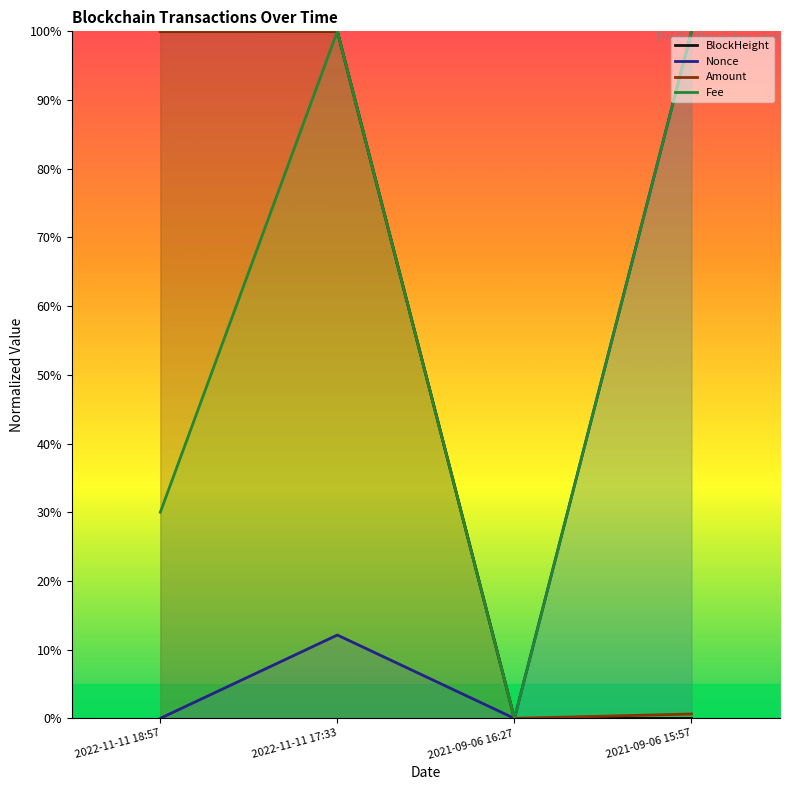

What is the difference between the maximum and minimum values in the BlockHeight series?

100.0